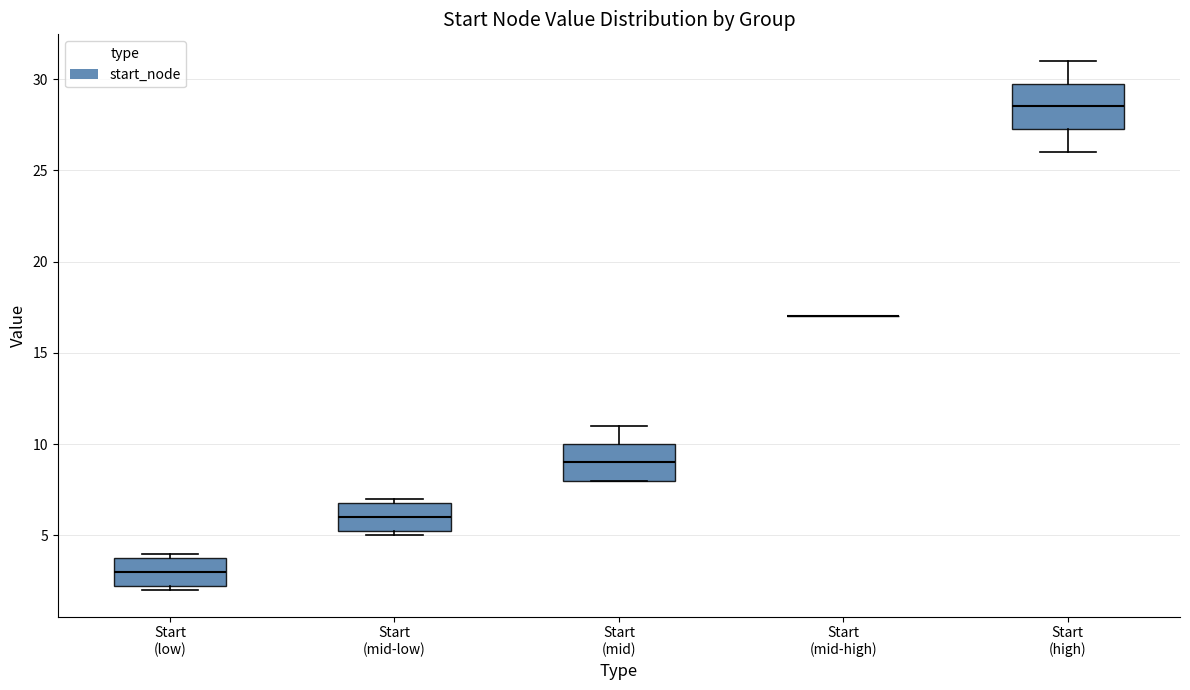

Where is the lower edge of the box for Start (low) on the y-axis? The values are not printed on the chart, so give them approximately, as read against the axis.

2.5